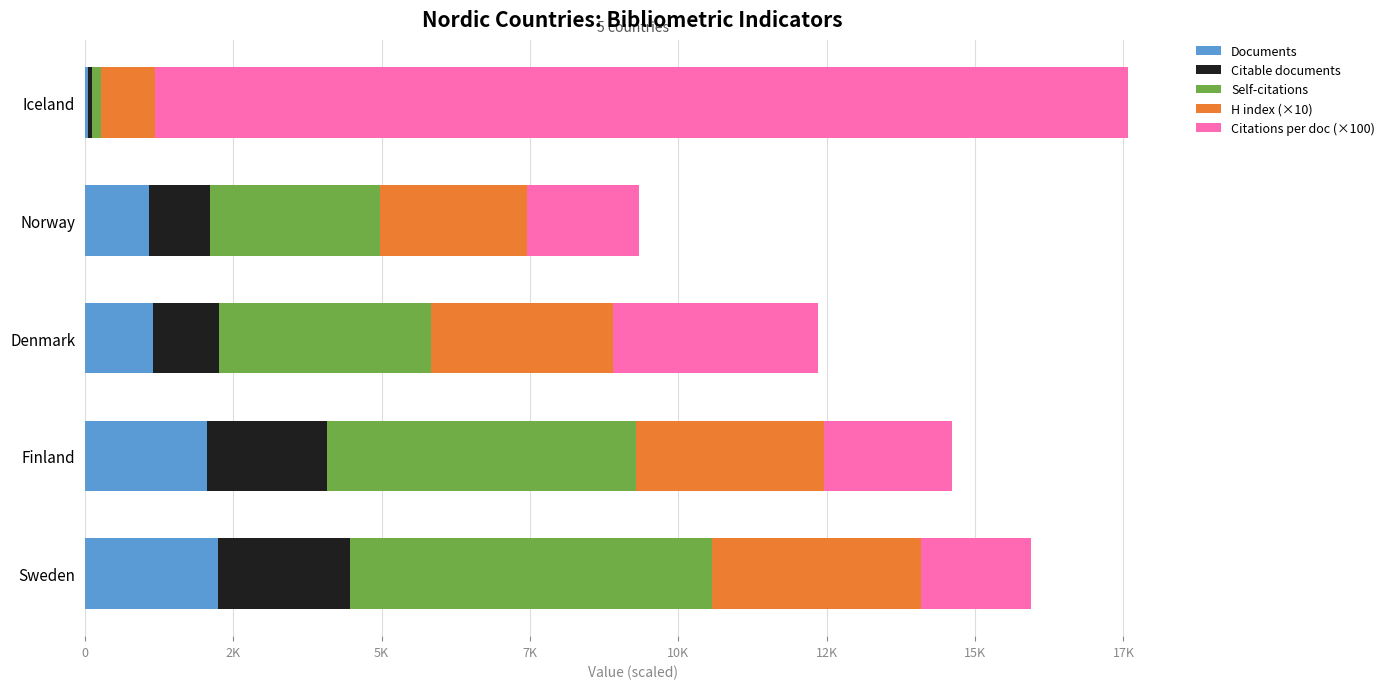

What are all the series names shown in the legend?

Documents, Citable documents, Self-citations, H index (×10), Citations per doc (×100)